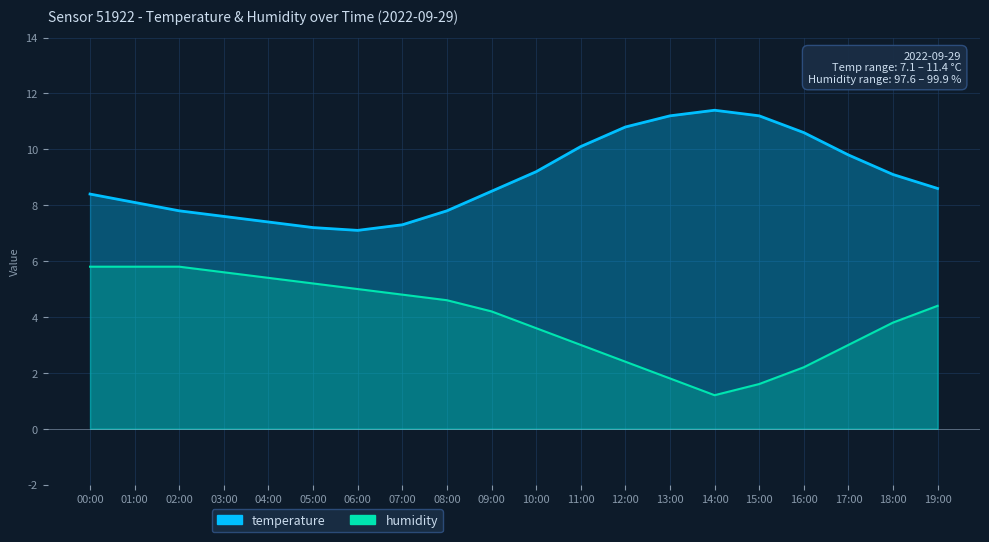

List the labels in order of humidity value, largest first.

00:00, 01:00, 02:00, 03:00, 04:00, 05:00, 06:00, 07:00, 08:00, 19:00, 09:00, 18:00, 10:00, 11:00, 17:00, 12:00, 16:00, 13:00, 15:00, 14:00